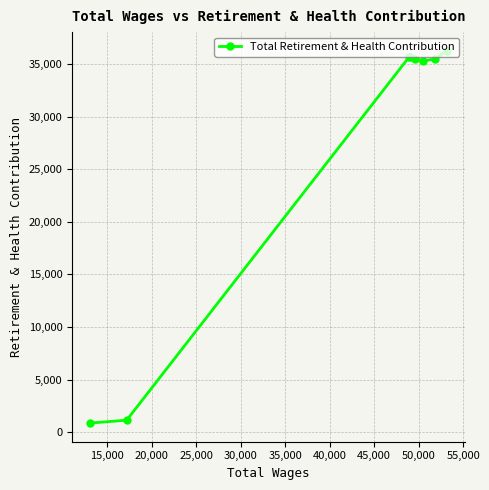

What is the value of the 8th point from the left?

36253